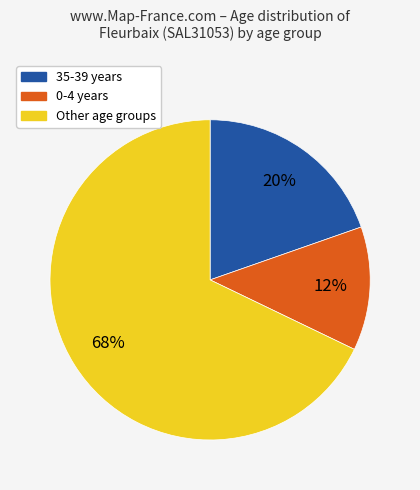

Is there any slice that represents more than half of the pie?

Yes